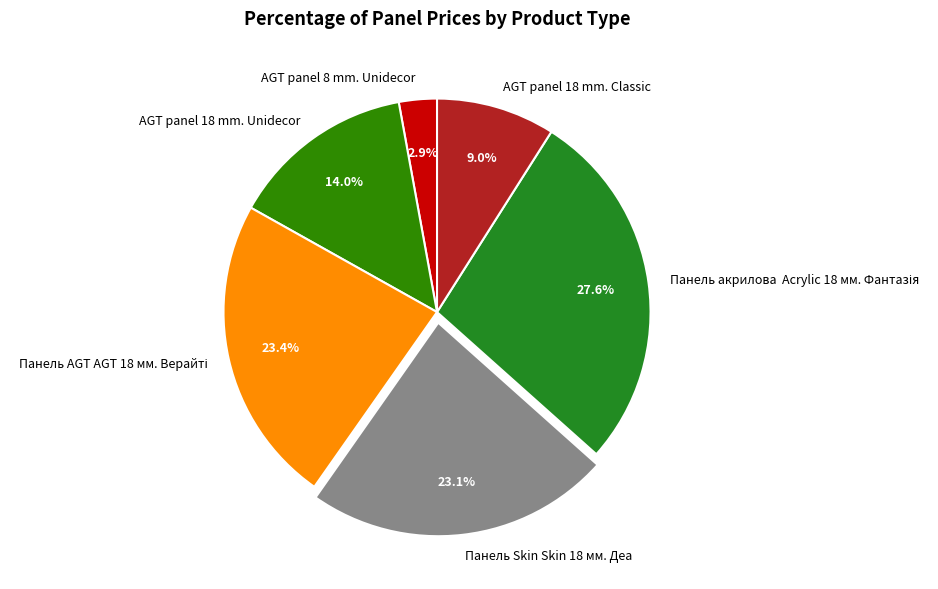

Approximately how many times larger is the value at AGT panel 8 mm. Unidecor compared to AGT panel 18 mm. Unidecor?

0.2